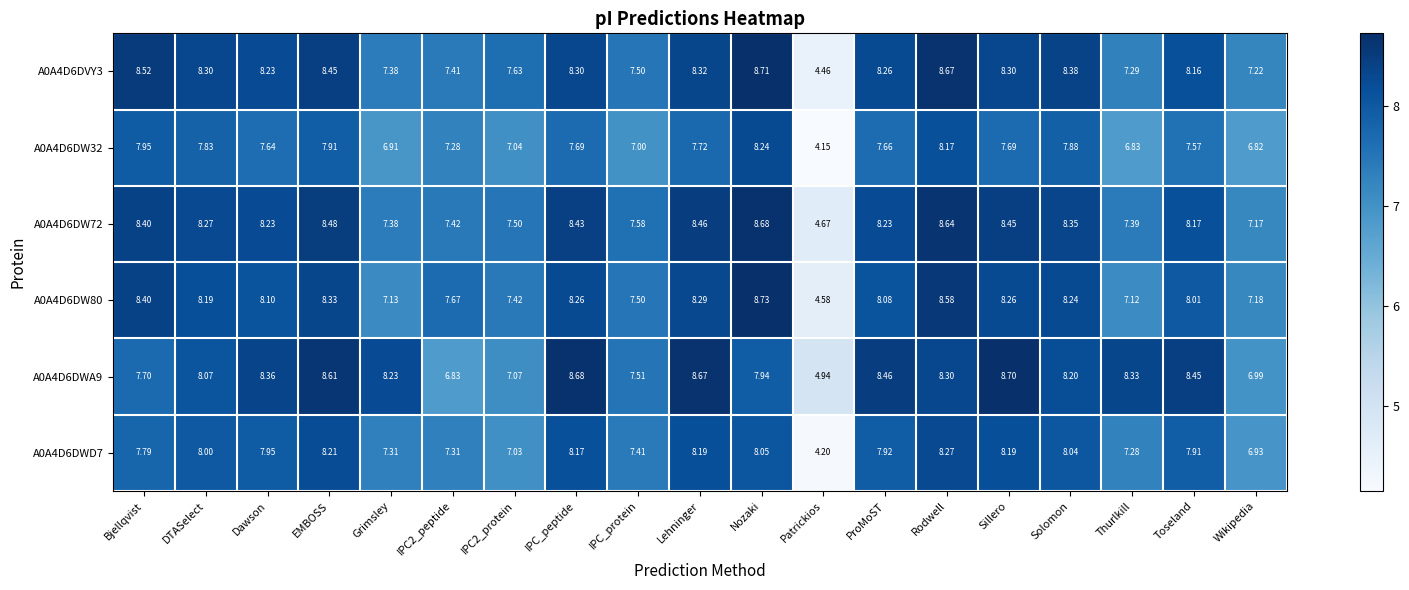

At which label is A0A4D6DWD7 closest to 6?

Wikipedia